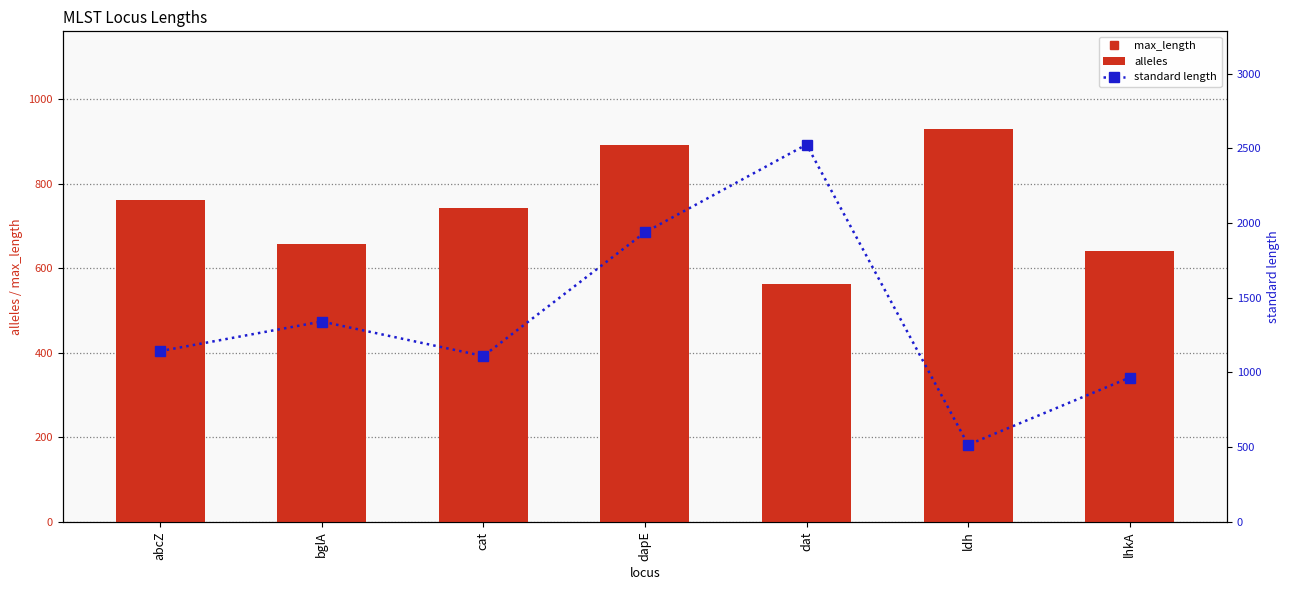

What is the value of the alleles bar at the 7th from the left?

641